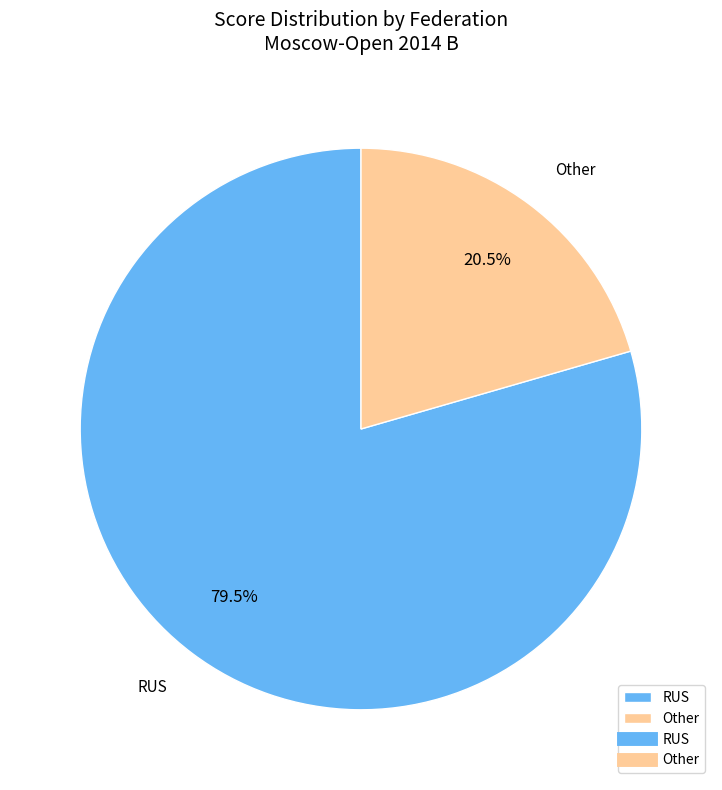

To the nearest percent, what is the difference between the RUS and Other slice percentages?

59%